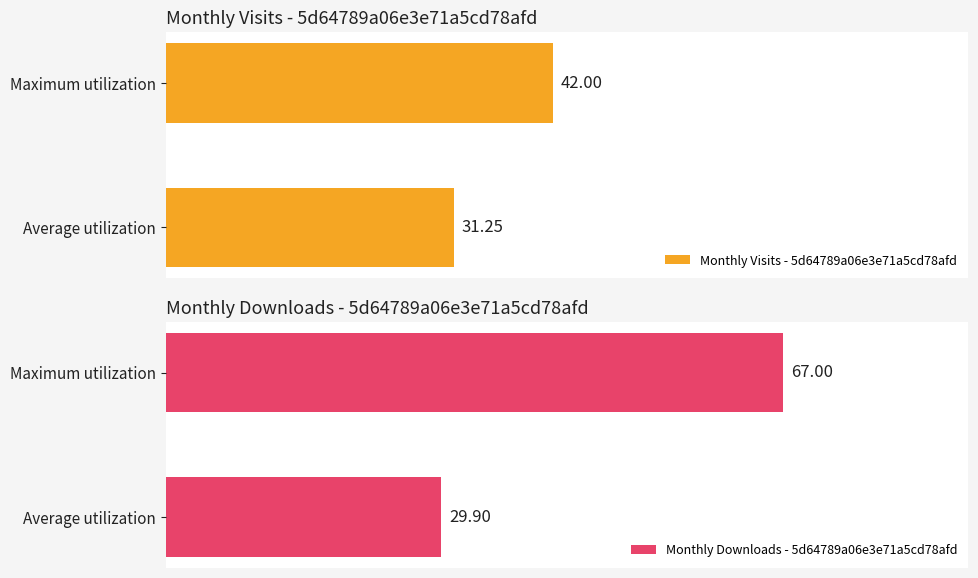

Which series has the widest spread of values?

Monthly Downloads - 5d64789a06e3e71a5cd78afd